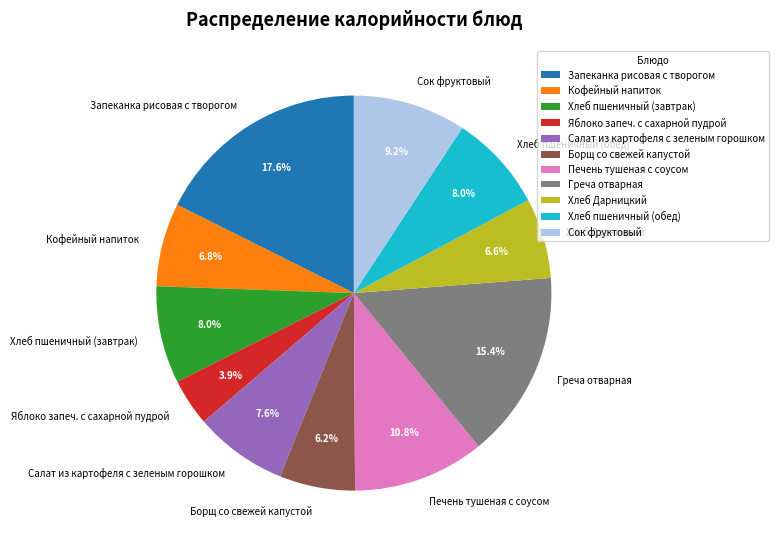

What percentage is NOT represented by Яблоко запеч. с сахарной пудрой?

96.1%